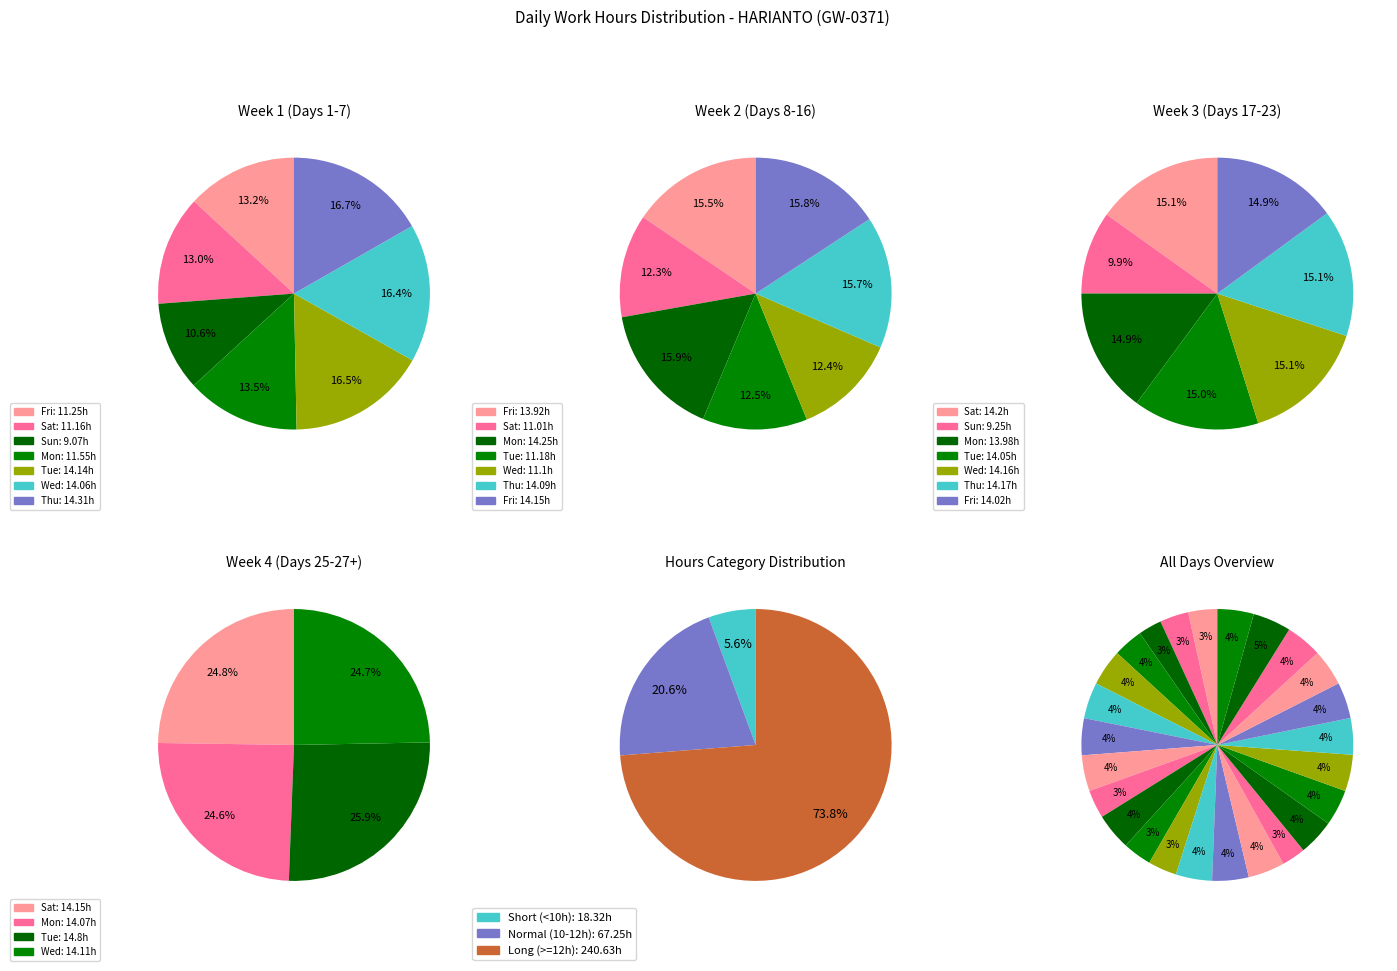

Between Day 11 and Day 14, which is larger?

Day 11